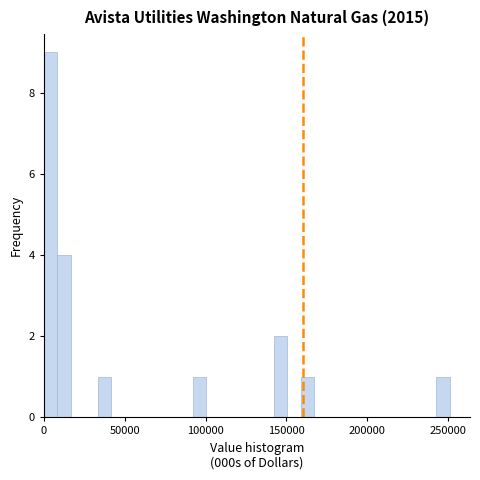

Read against the x-axis, roughly where is the centre of the tallest bar?

5000